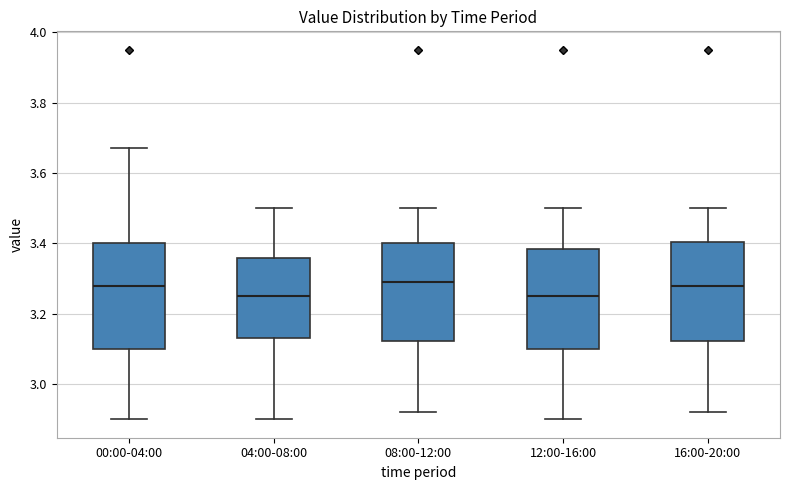

Where does the lower whisker of the box for 00:00-04:00 end on the y-axis? The values are not printed on the chart, so give them approximately, as read against the axis.

2.90